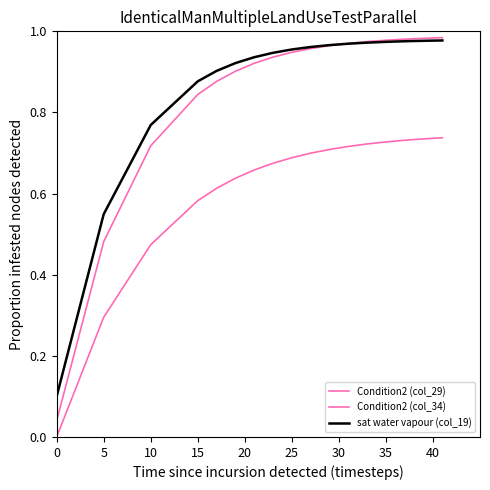

How many lines are shown in the chart?

3